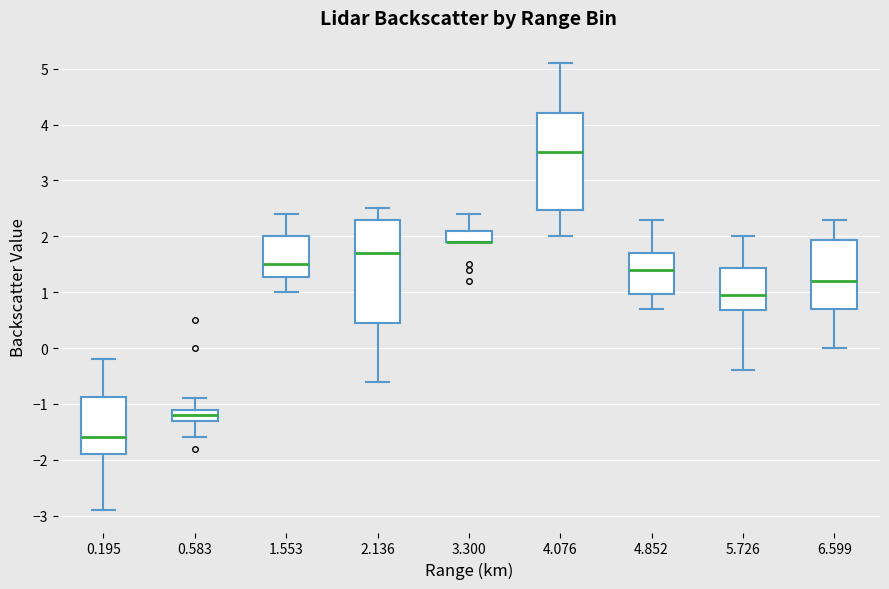

Reading left to right, read every box against the y-axis: the position of its median line, the range the box covers, and the ends of its whiskers. The values are not printed on the chart, so give them approximately, as read against the axis.

0.195: median -1.6, box -1.9 to -0.9, whiskers -2.9 to -0.2
0.583: median -1.2, box -1.3 to -1.1, whiskers -1.6 to -0.9
1.553: median 1.5, box 1.3 to 2.0, whiskers 1.0 to 2.4
2.136: median 1.7, box 0.5 to 2.3, whiskers -0.6 to 2.5
3.300: median 1.9 (drawn on the box's lower edge), box 1.9 to 2.1, whiskers 1.9 to 2.4
4.076: median 3.5, box 2.5 to 4.2, whiskers 2.0 to 5.1
4.852: median 1.4, box 1.0 to 1.7, whiskers 0.7 to 2.3
5.726: median 1.0, box 0.7 to 1.4, whiskers -0.4 to 2.0
6.599: median 1.2, box 0.7 to 1.9, whiskers 0.0 to 2.3